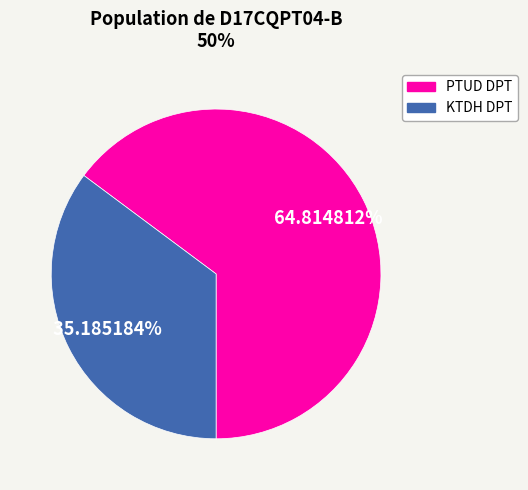

How many segments does this pie chart have?

2